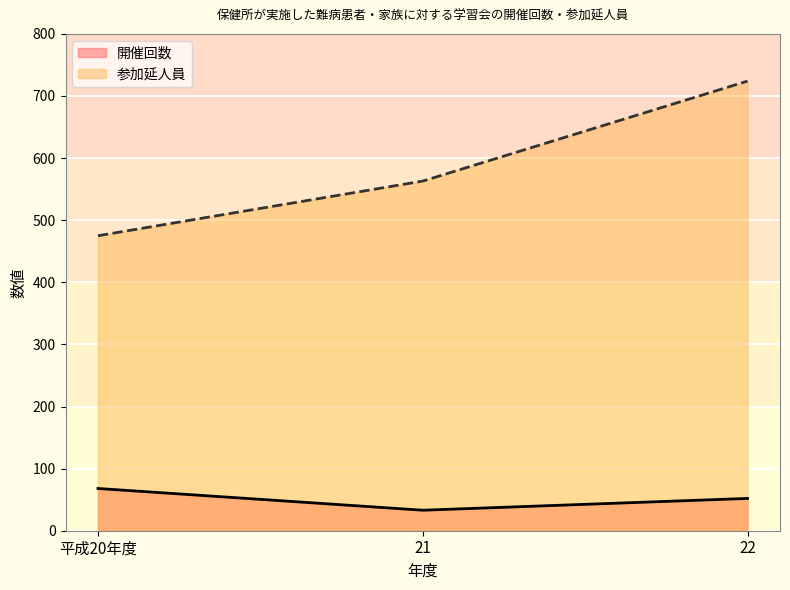

Reading left to right, what are all the values shown in this chart?

開催回数: 平成20年度=68	21=33	22=52
参加延人員: 平成20年度=475	21=563	22=724